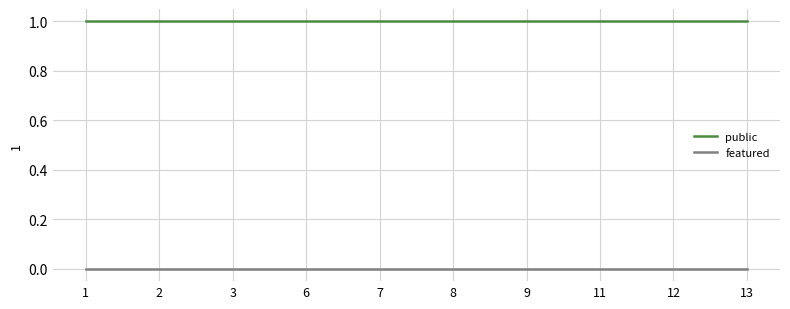

List the series in order of their overall mean, highest first.

public, featured